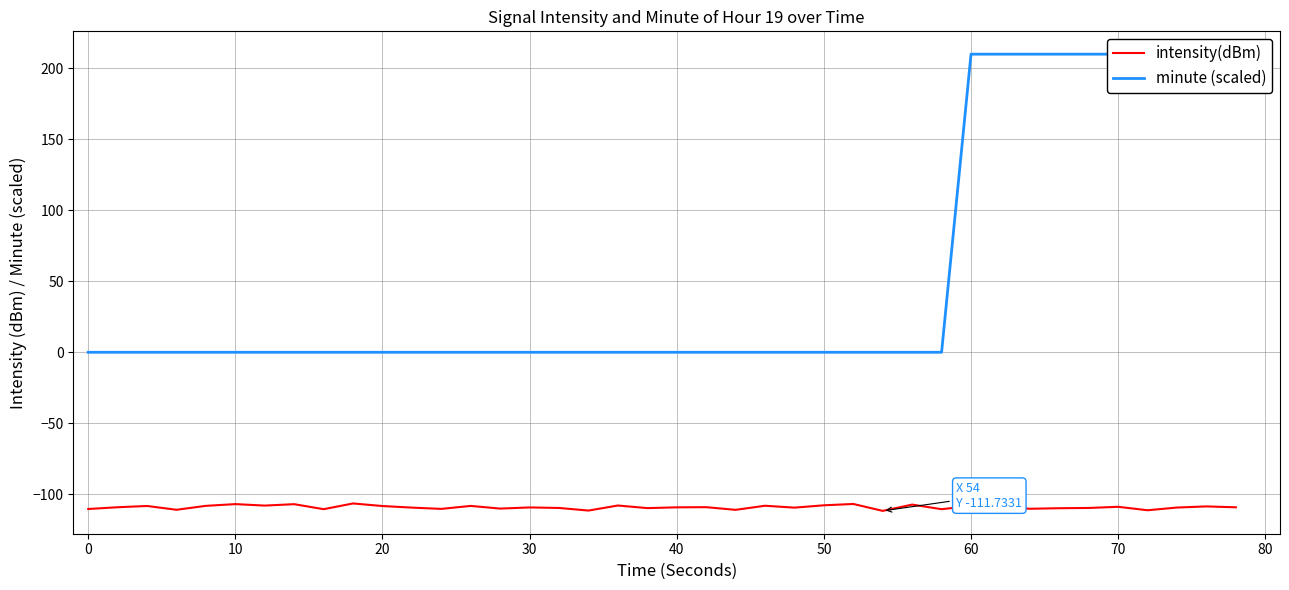

Does the chart display data point markers on the line(s)?

No